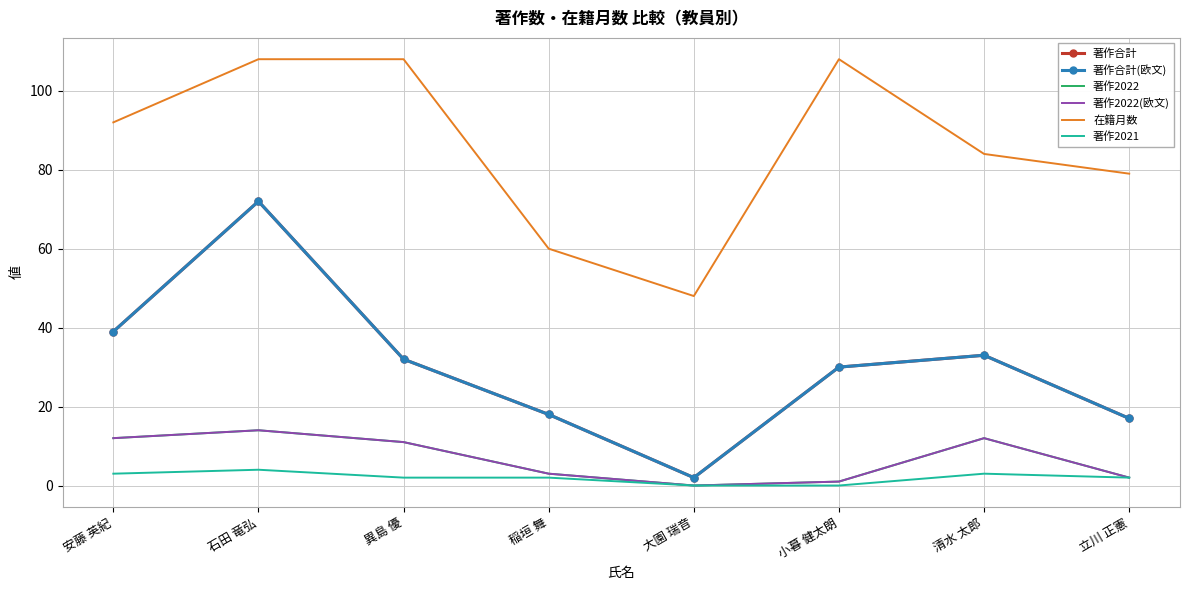

Reading left to right, transcribe all the data shown in this chart.

著作合計: 39	72	32	18	2	30	33	17
著作合計(欧文): 39	72	32	18	2	30	33	17
著作2022: 12	14	11	3	0	1	12	2
著作2022(欧文): 12	14	11	3	0	1	12	2
在籍月数: 92	108	108	60	48	108	84	79
著作2021: 3	4	2	2	0	0	3	2